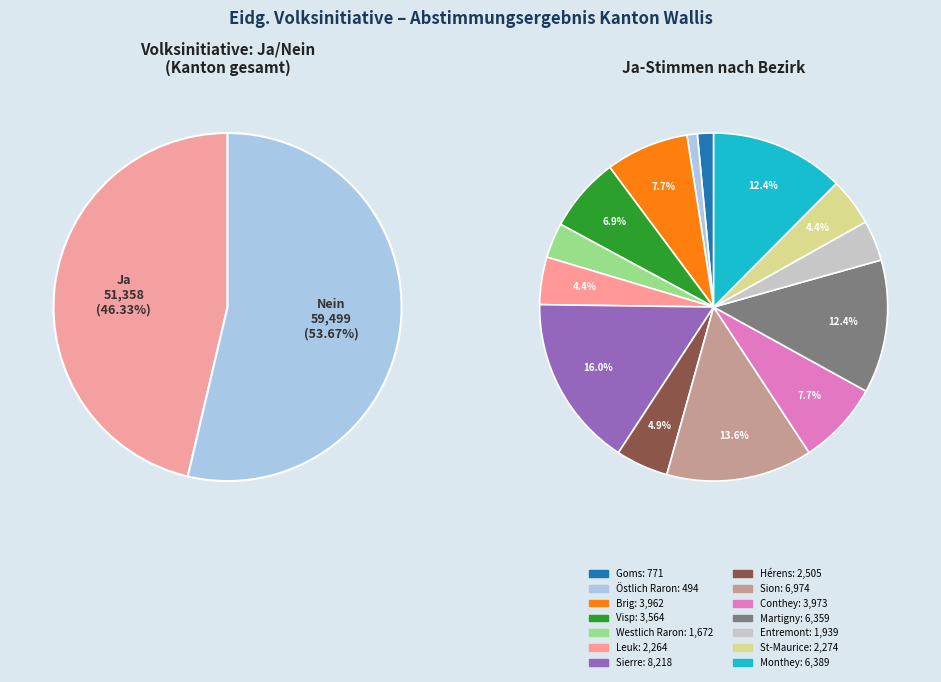

What percentage is the Ja slice, to the nearest percent?

46%